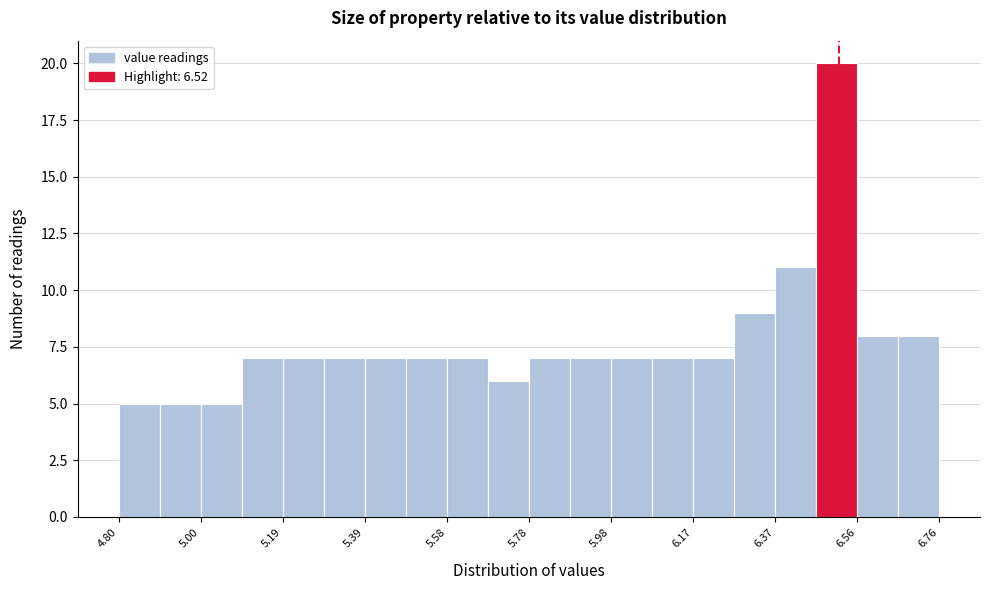

Reading left to right, list every bar in this chart as the range it spans on the x-axis followed by its height. Neither the bar edges nor the heights are printed on the chart, so give them approximately, as read against the axes.

4.800 to 4.898: 5
4.898 to 4.996: 5
4.996 to 5.094: 5
5.094 to 5.192: 7
5.192 to 5.290: 7
5.290 to 5.388: 7
5.388 to 5.486: 7
5.486 to 5.584: 7
5.584 to 5.682: 7
5.682 to 5.780: 6
5.780 to 5.878: 7
5.878 to 5.976: 7
5.976 to 6.074: 7
6.074 to 6.172: 7
6.172 to 6.270: 7
6.270 to 6.368: 9
6.368 to 6.466: 11
6.466 to 6.564: 20
6.564 to 6.662: 8
6.662 to 6.760: 8